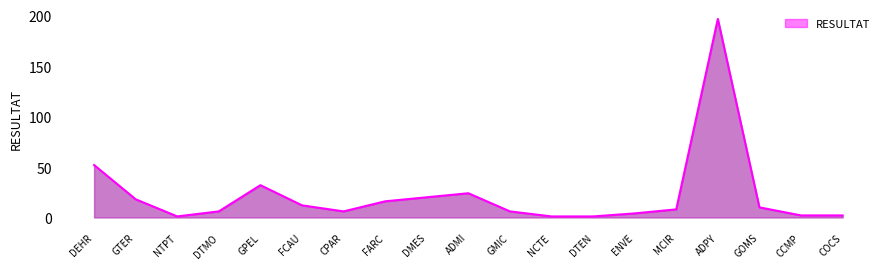

Reading left to right, extract all data points from this chart.

DEHR=52	GTER=18	NTPT=1	DTMO=6	GPEL=32	FCAU=12	CPAR=6	FARC=16	DMES=20	ADMI=24	GMIC=6	NCTE=1	DTEN=1	ENVE=4	MCIR=8	ADPY=197	GOMS=10	CCMP=2	COCS=2